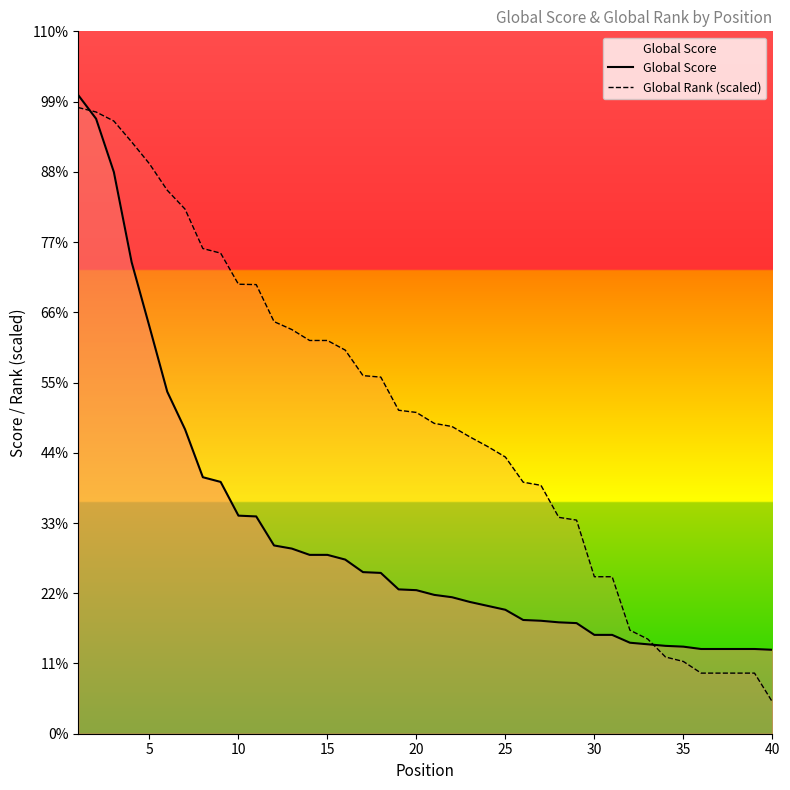

Is it true that Global Score equals 1261.9 at 10?

False